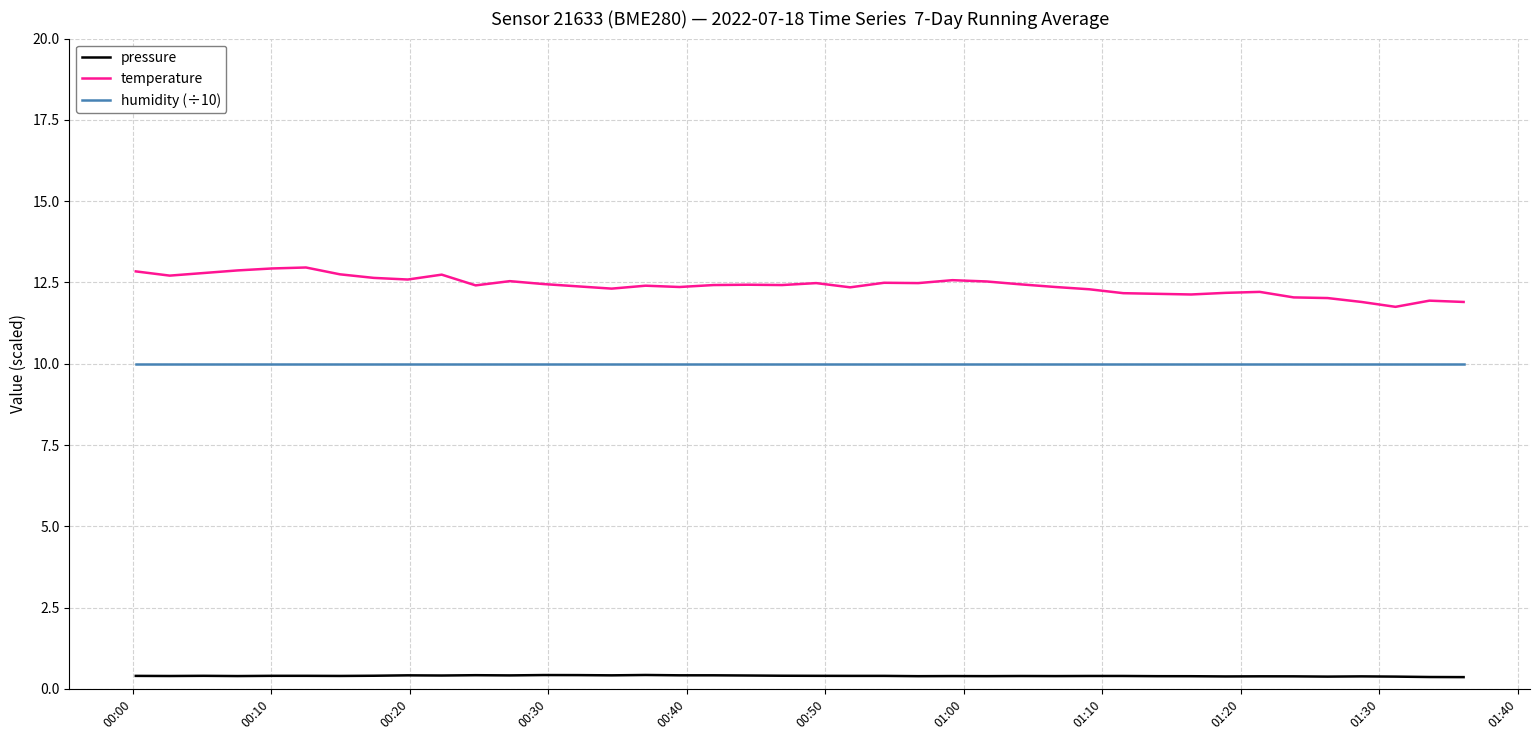

What is the greatest value displayed?

13.0